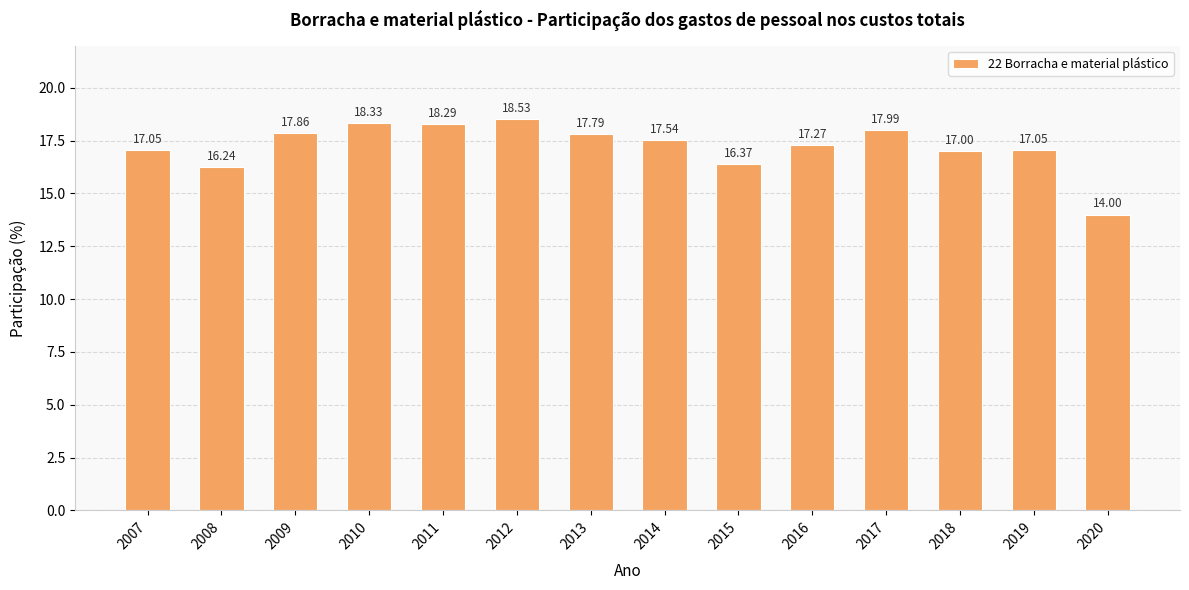

What is the difference between the values at 2016 and 2010?

1.1